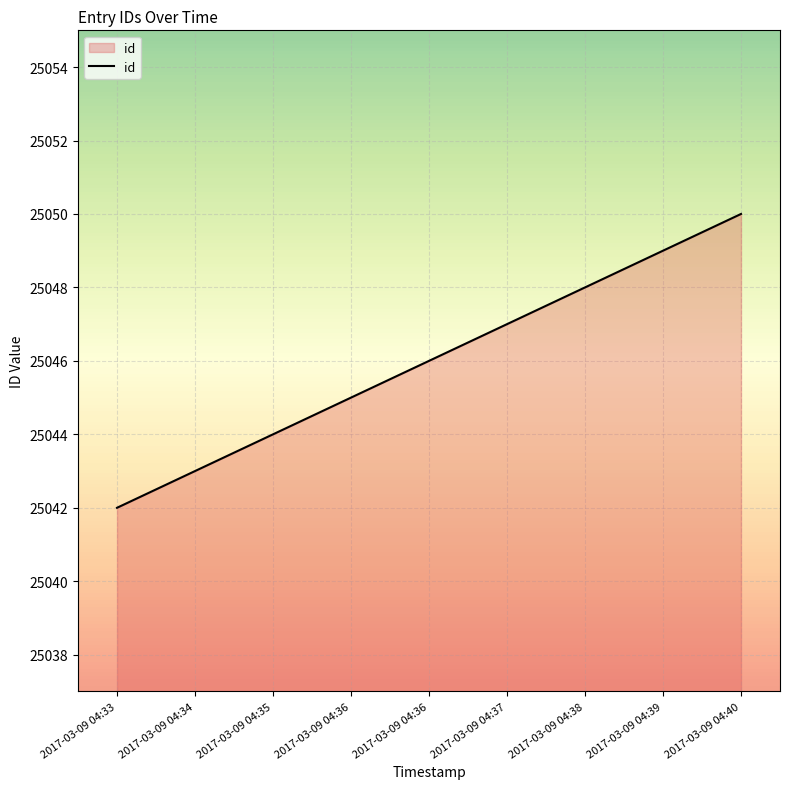

At which category does the chart reach its minimum across all series?

2017-03-09 04:33